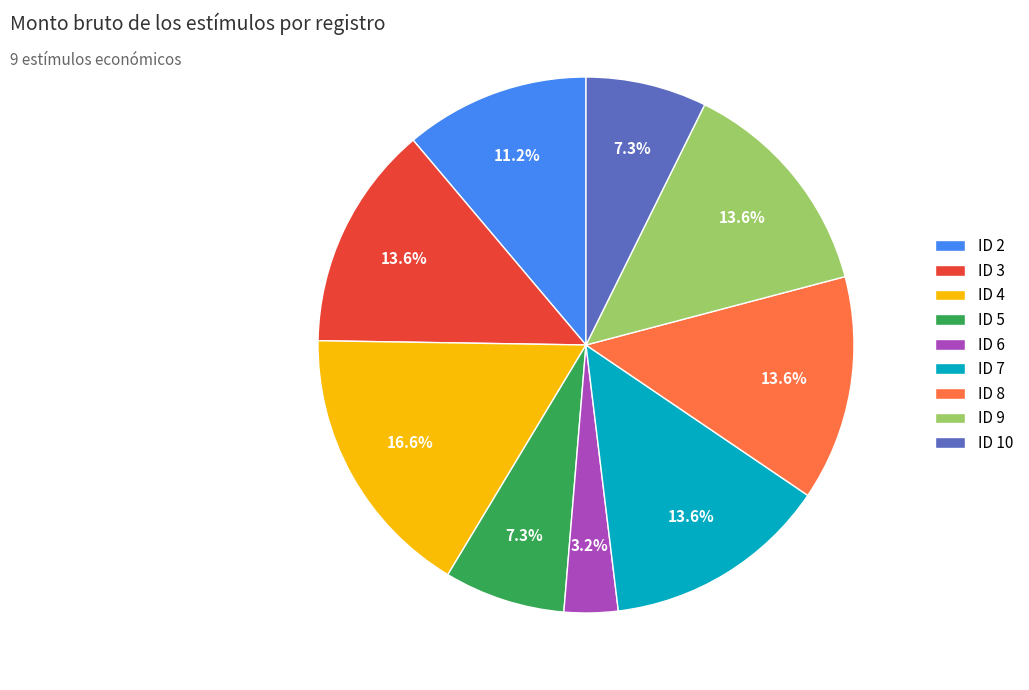

Approximately how many times larger is the value at ID 3 compared to ID 5?

1.9